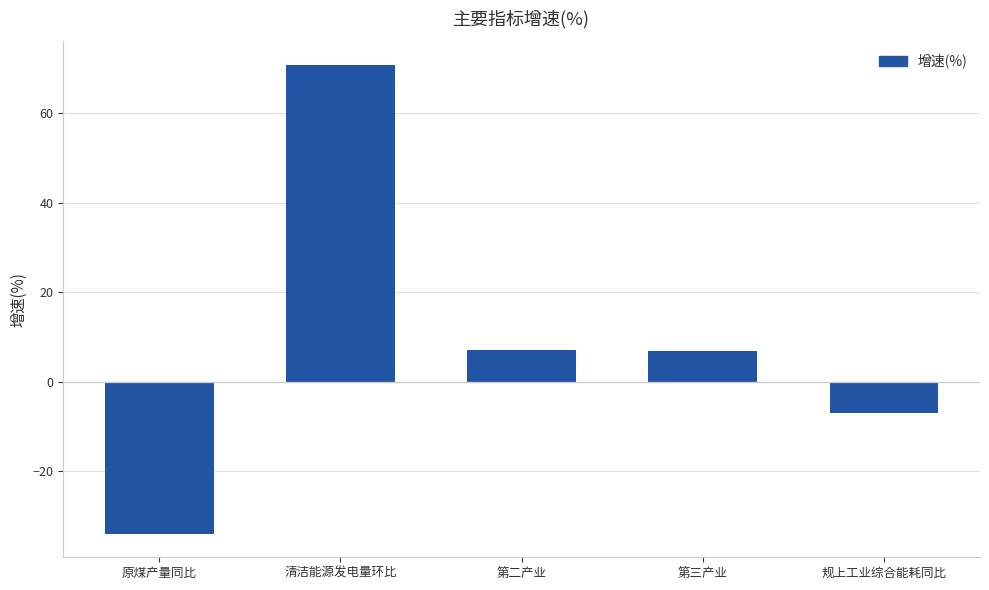

Between 规上工业综合能耗同比 and 第二产业, which is larger?

第二产业